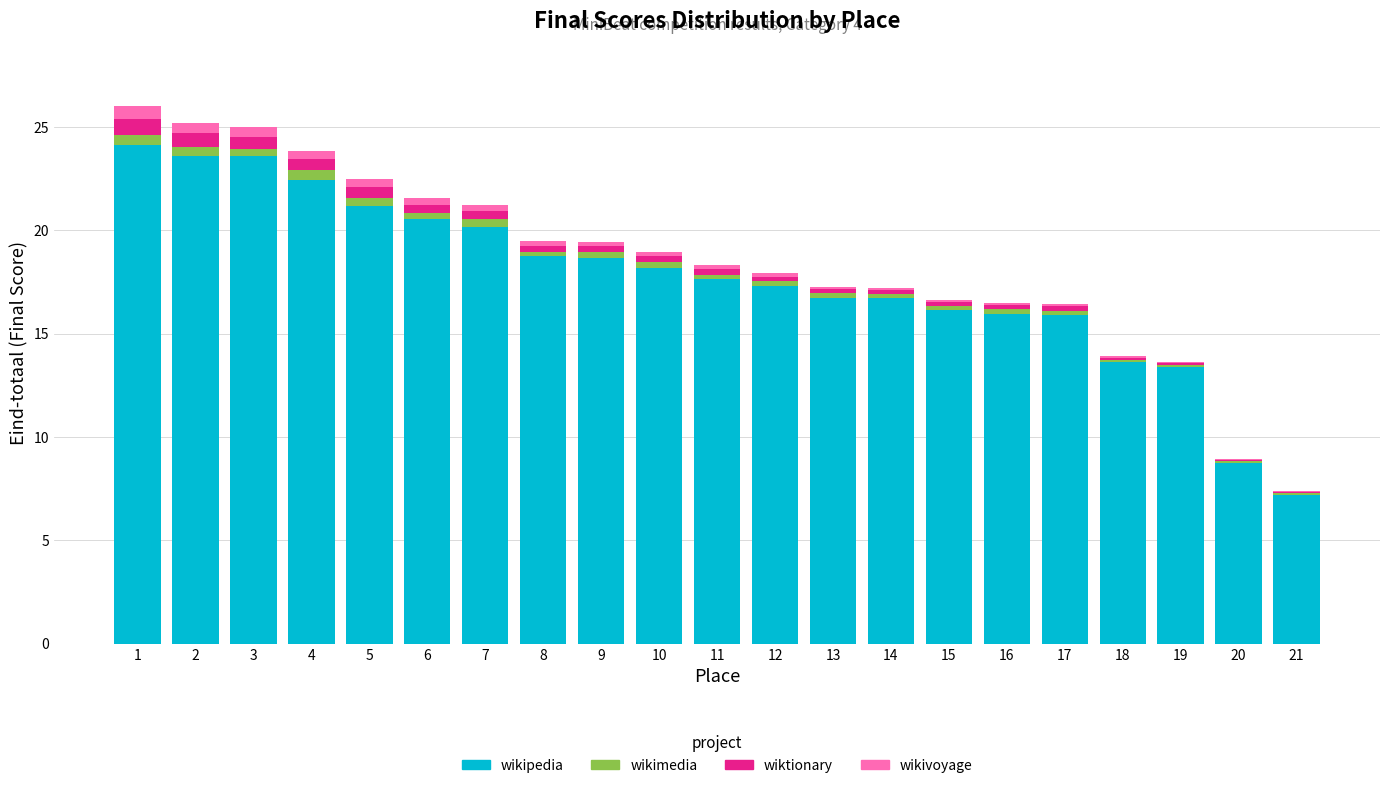

What is the highest value of the wikipedia series?

24.1